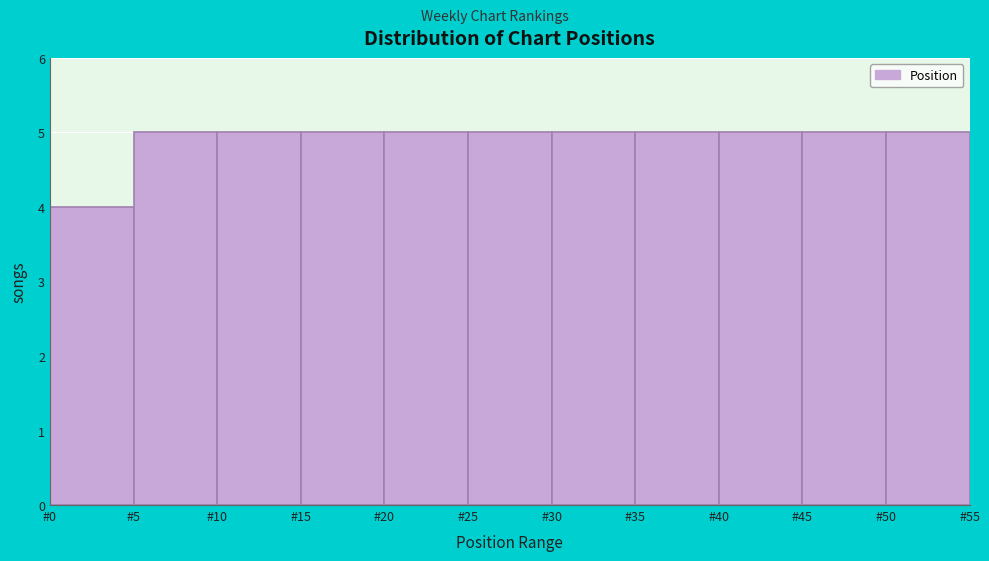

Reading left to right, transcribe this chart: for each bar, give the range it covers on the x-axis and its height. The values are not printed on the chart, so give them approximately, as read against the axis.

0 to 5: 4
5 to 10: 5
10 to 15: 5
15 to 20: 5
20 to 25: 5
25 to 30: 5
30 to 35: 5
35 to 40: 5
40 to 45: 5
45 to 50: 5
50 to 55: 5